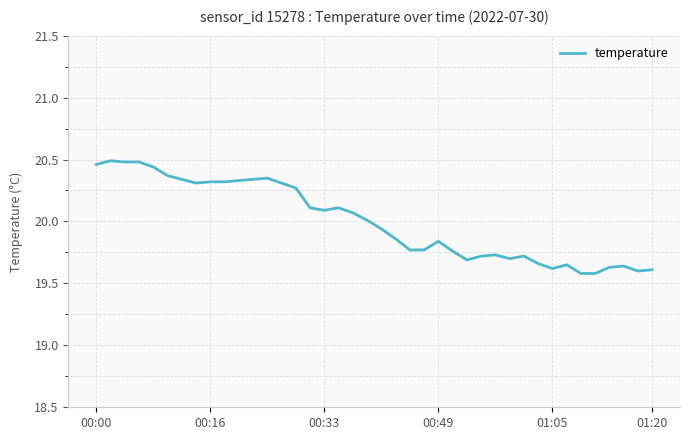

What is the difference between the maximum and minimum values?

0.9